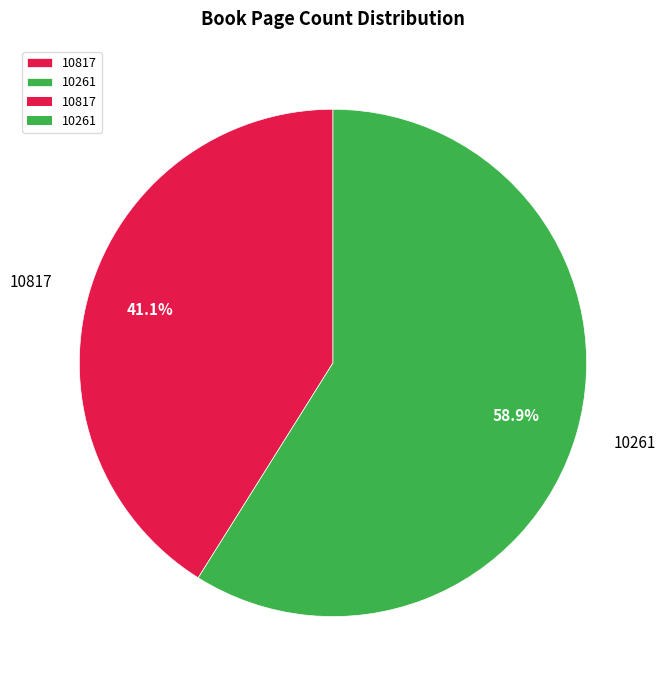

Rank the categories by value from highest to lowest.

10261, 10817